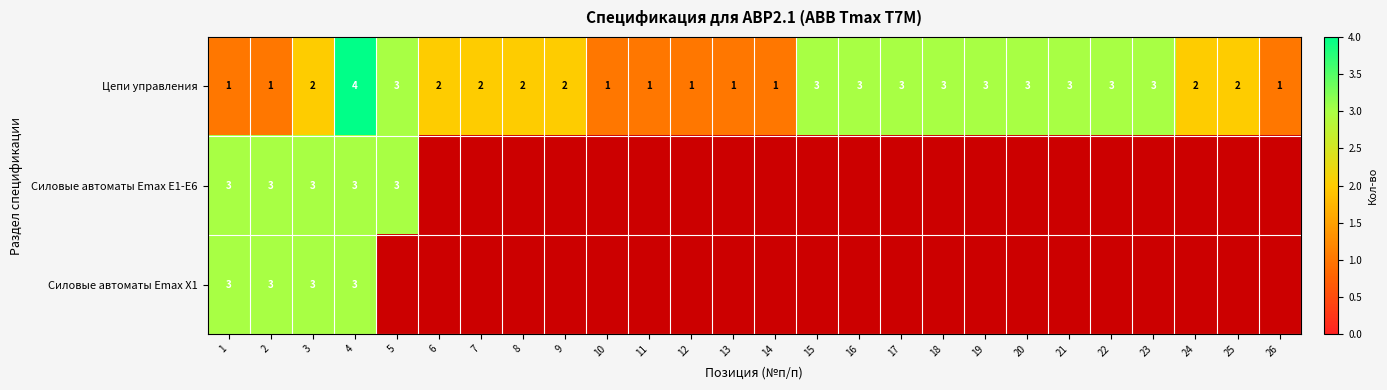

At which label does Цепи управления reach its peak?

4